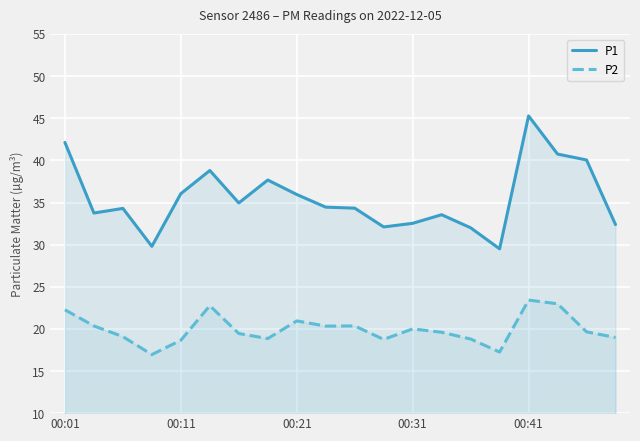

At which label does P1 first exceed 34?

00:01